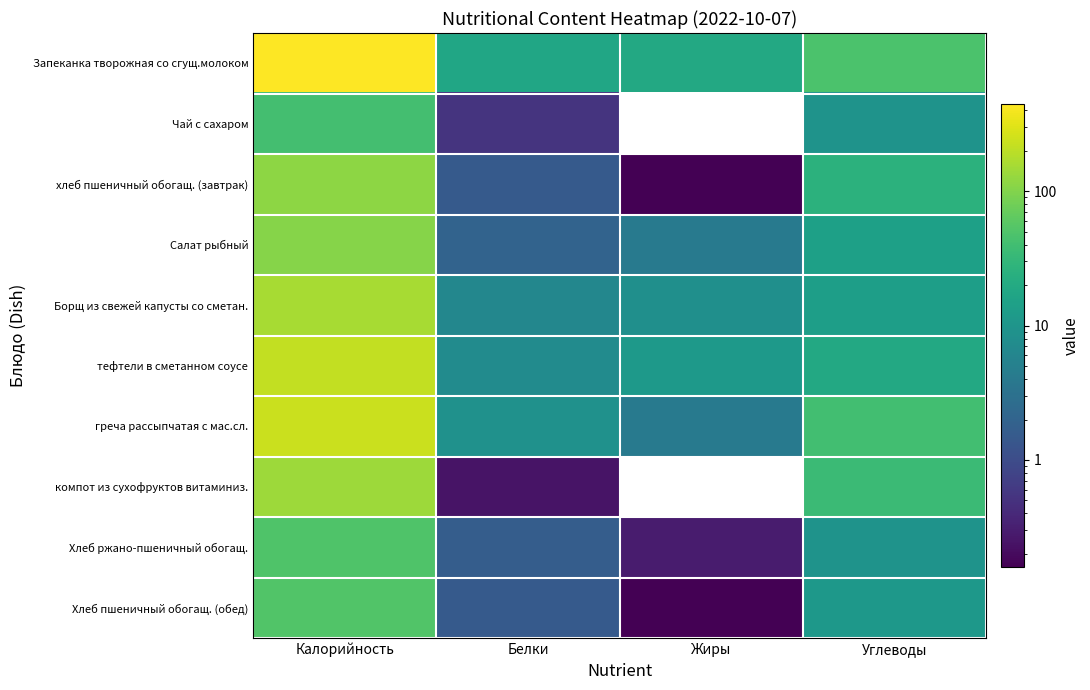

What value does the Чай с сахаром series have at Калорийность?

41.0